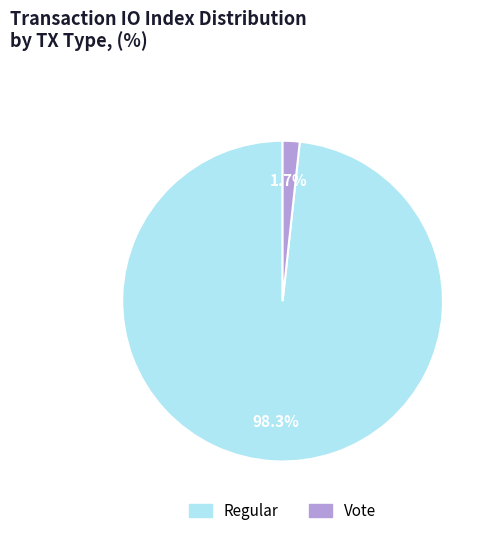

Is there any slice that represents more than half of the pie?

Yes